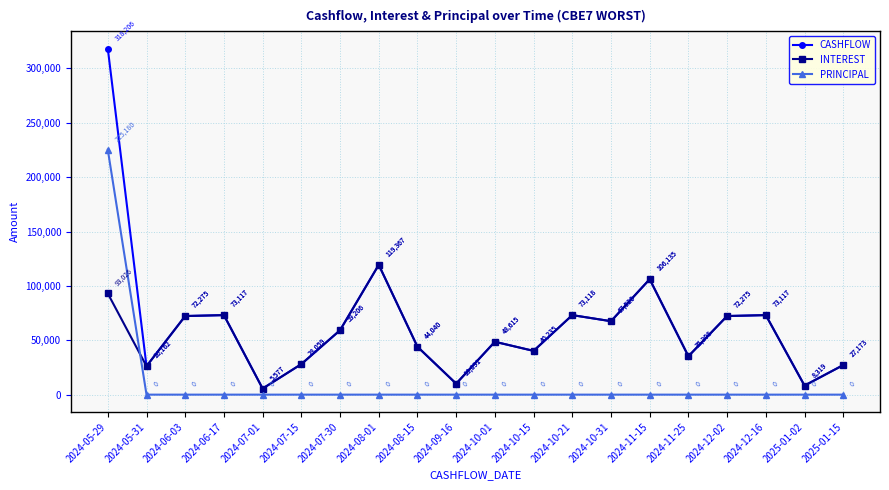

Count the number of data series in this chart.

3